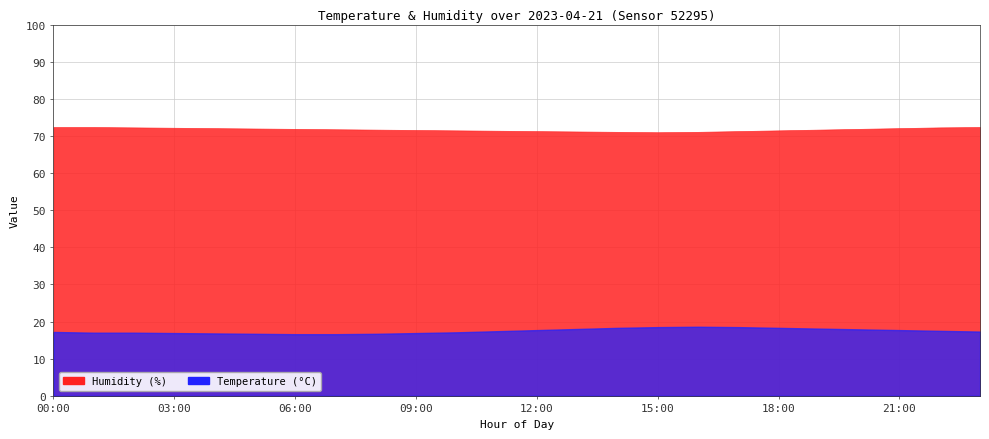

Between 01:00 and 03:00, which series saw the biggest shift?

humidity